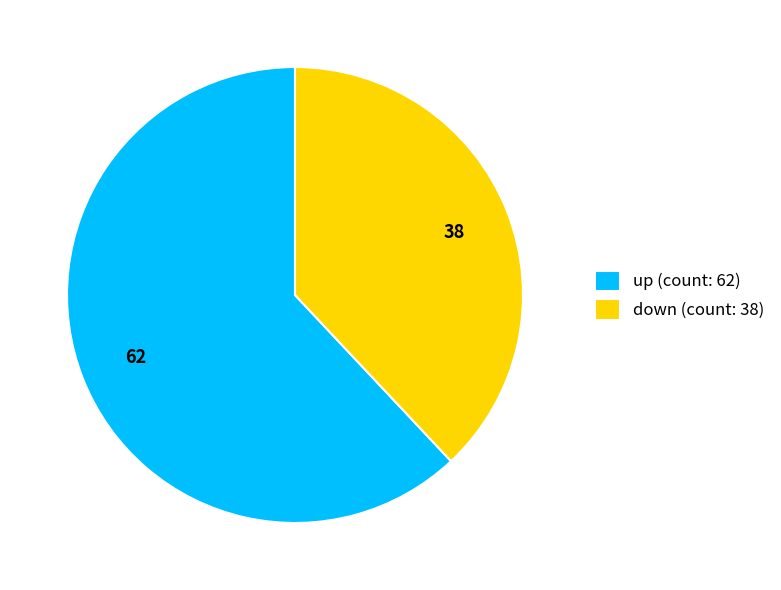

Does up (count: 62) represent more than half of the total?

Yes